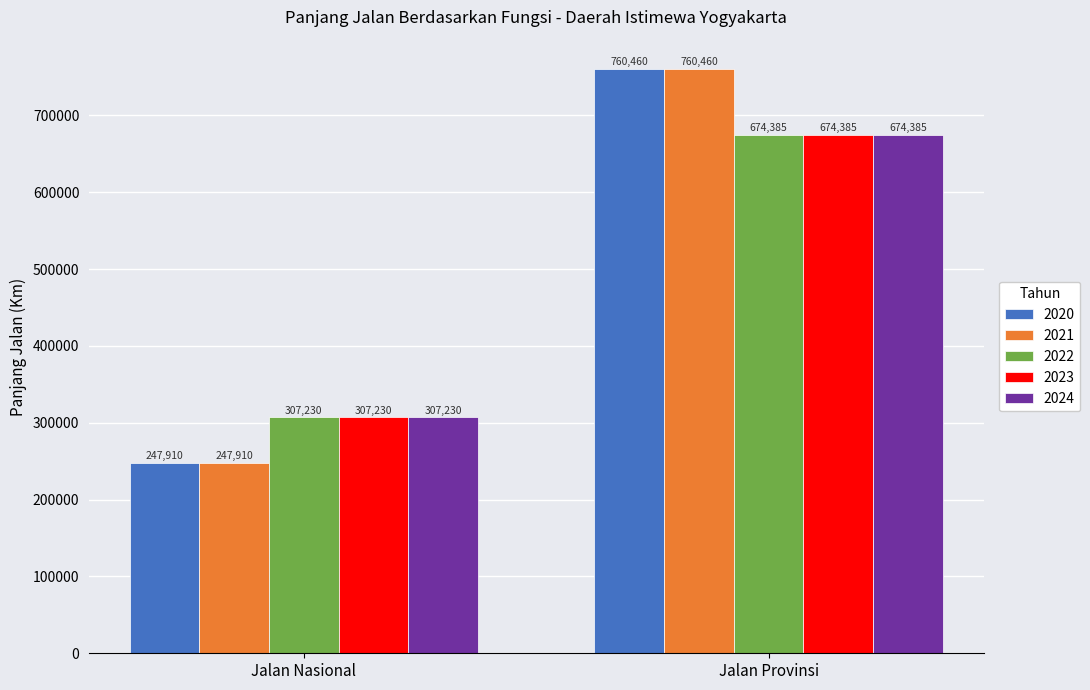

At which category is the sum across all series the highest?

Jalan Provinsi